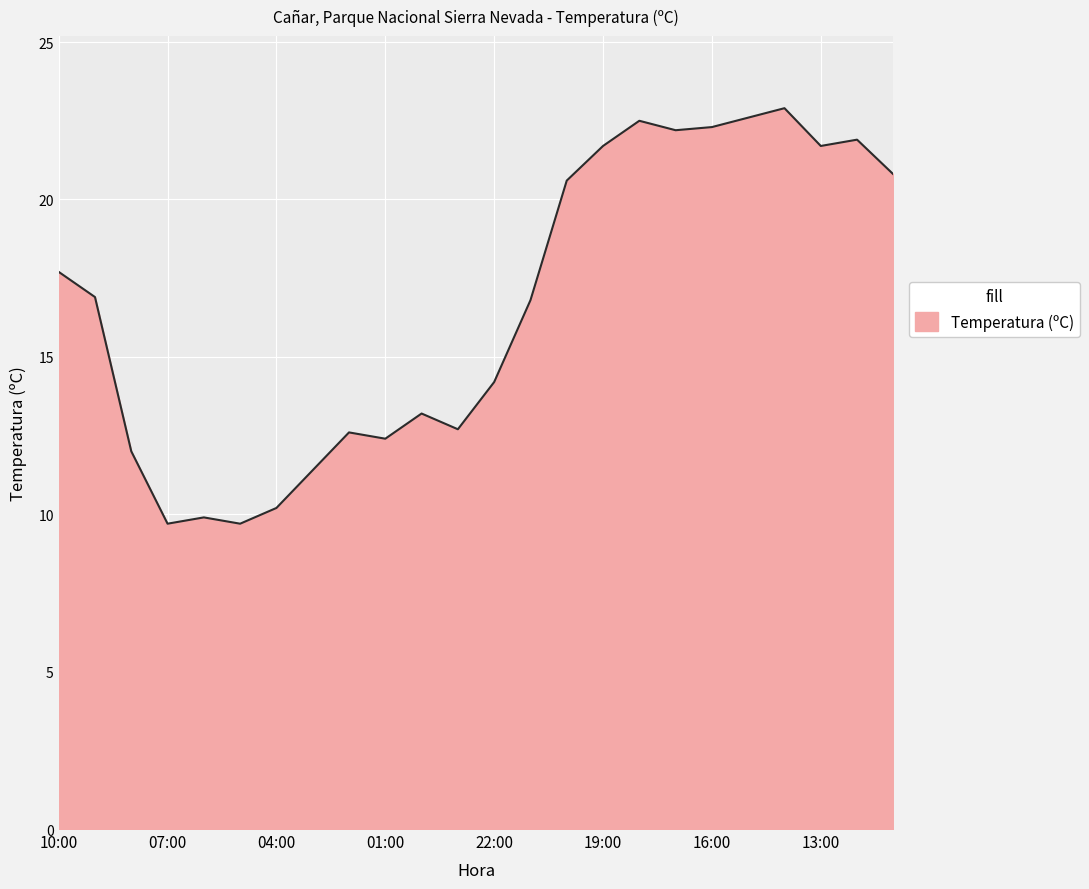

What is the greatest value displayed?

22.9